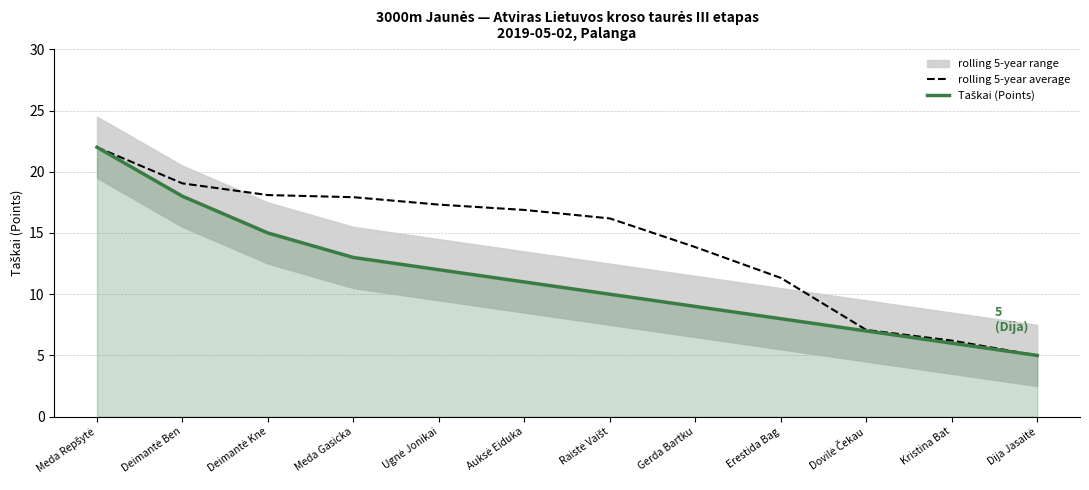

Which category has the lowest value in the Taškai (Points) series?

Dija Jasaitė